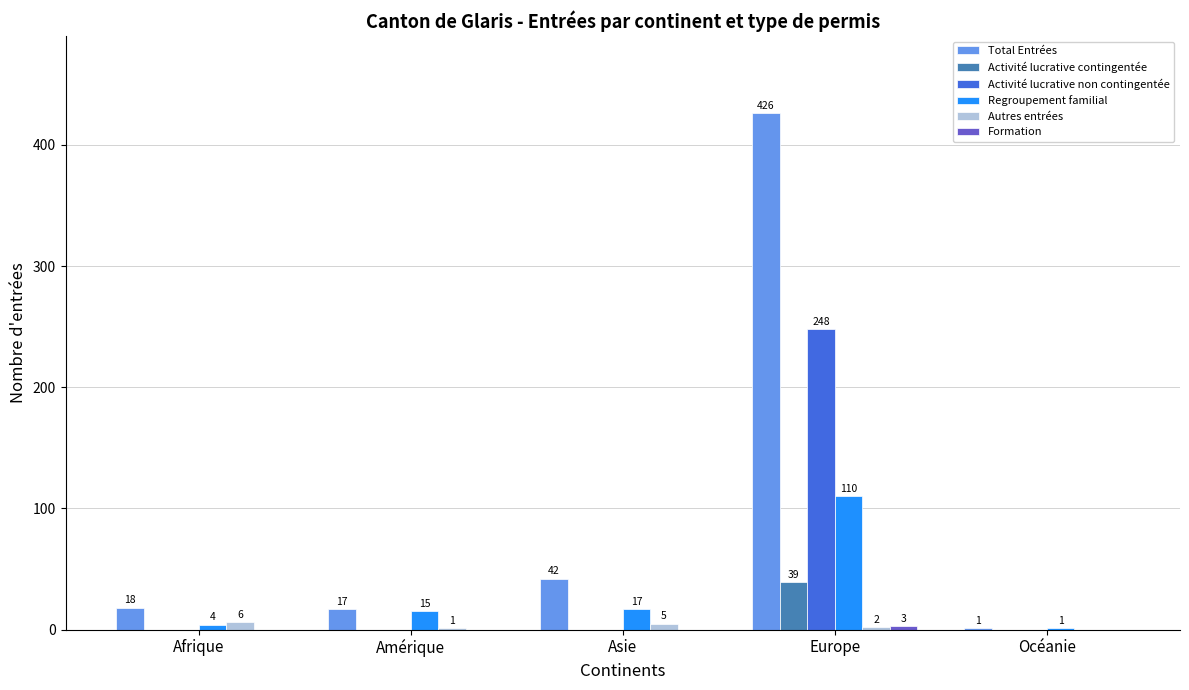

Is it true that Regroupement familial equals 110 at Europe?

True